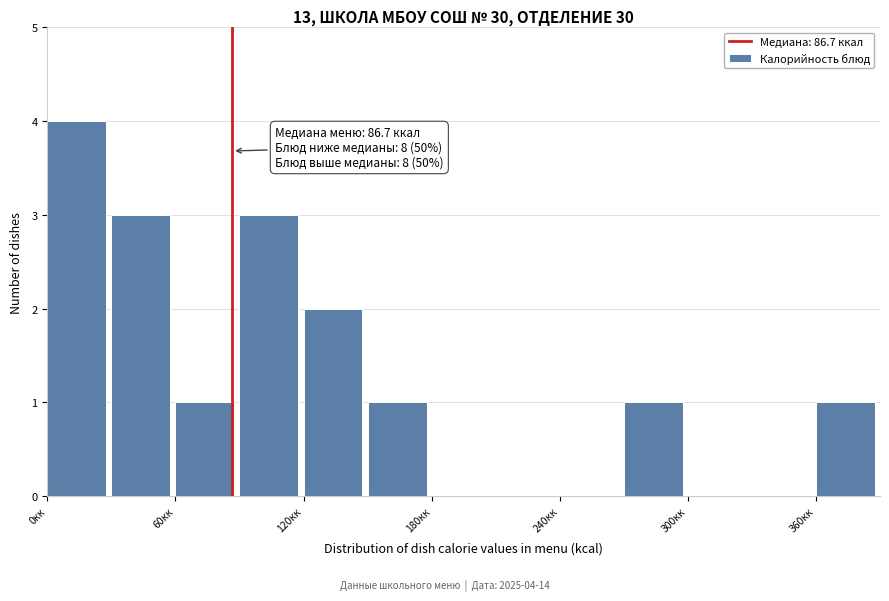

Read against the x-axis, roughly where is the centre of the tallest bar?

10